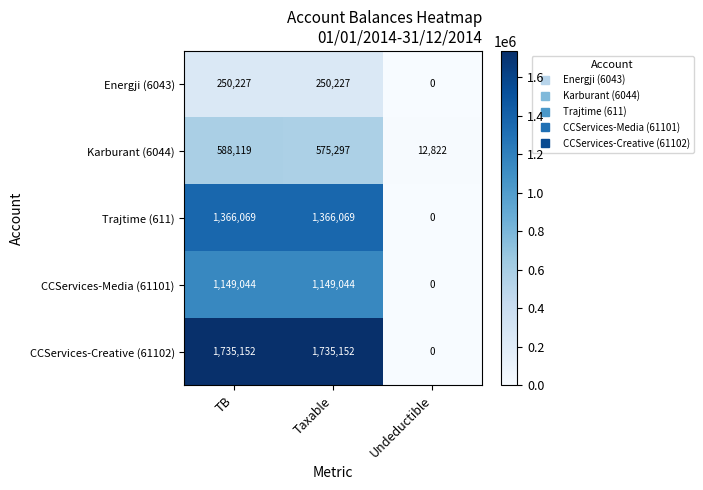

What is the total value across all series at Taxable?

5075789